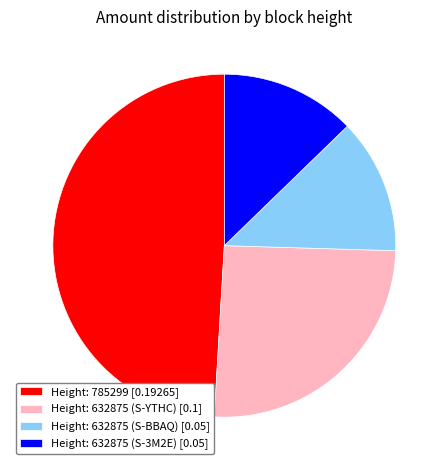

Which category has the biggest portion of the pie?

Height: 785299